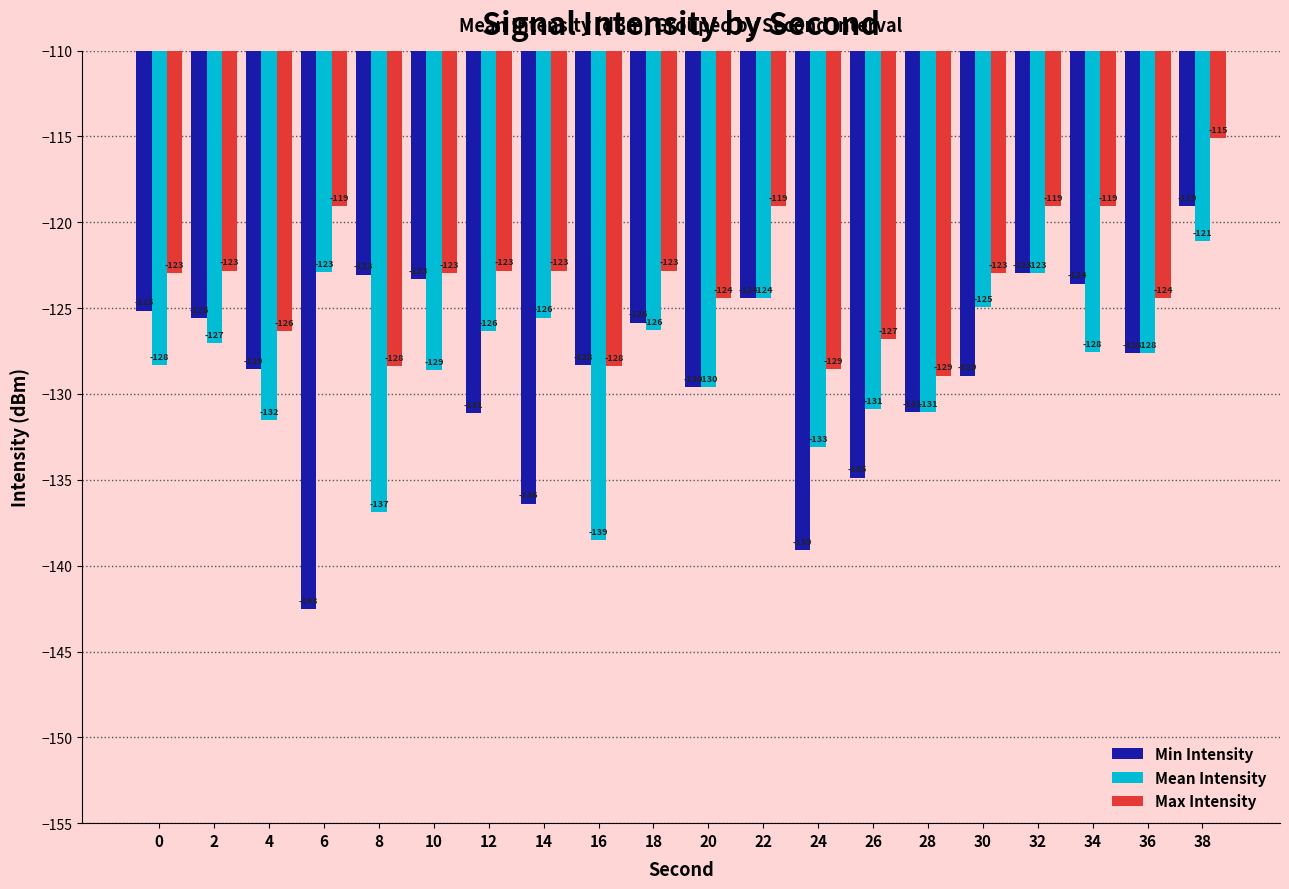

At how many categories does at least one series exceed -132?

20